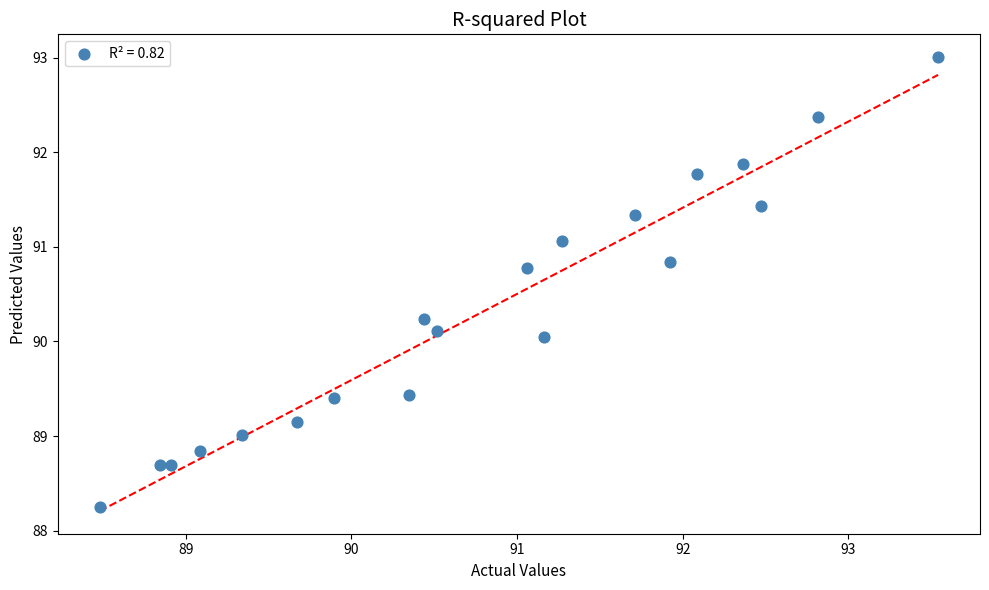

What is the range of Y values (max minus min)?

4.8